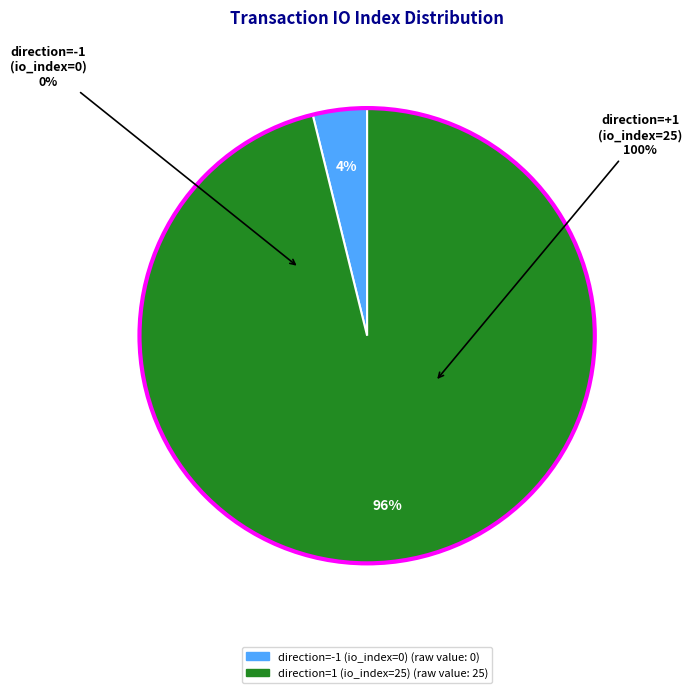

Is there any slice that represents more than half of the pie?

Yes